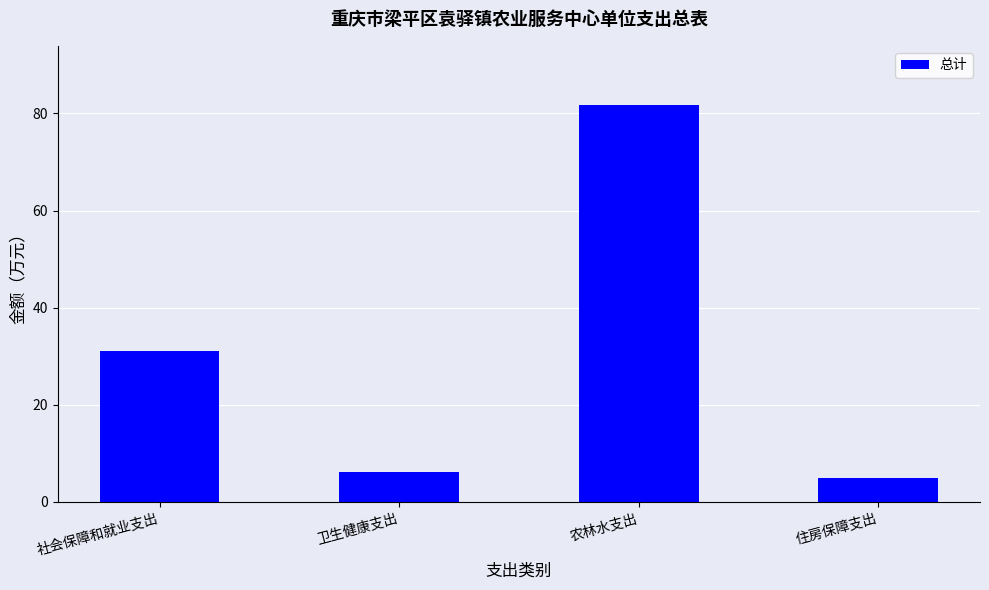

What is the maximum value shown in the chart?

81.7